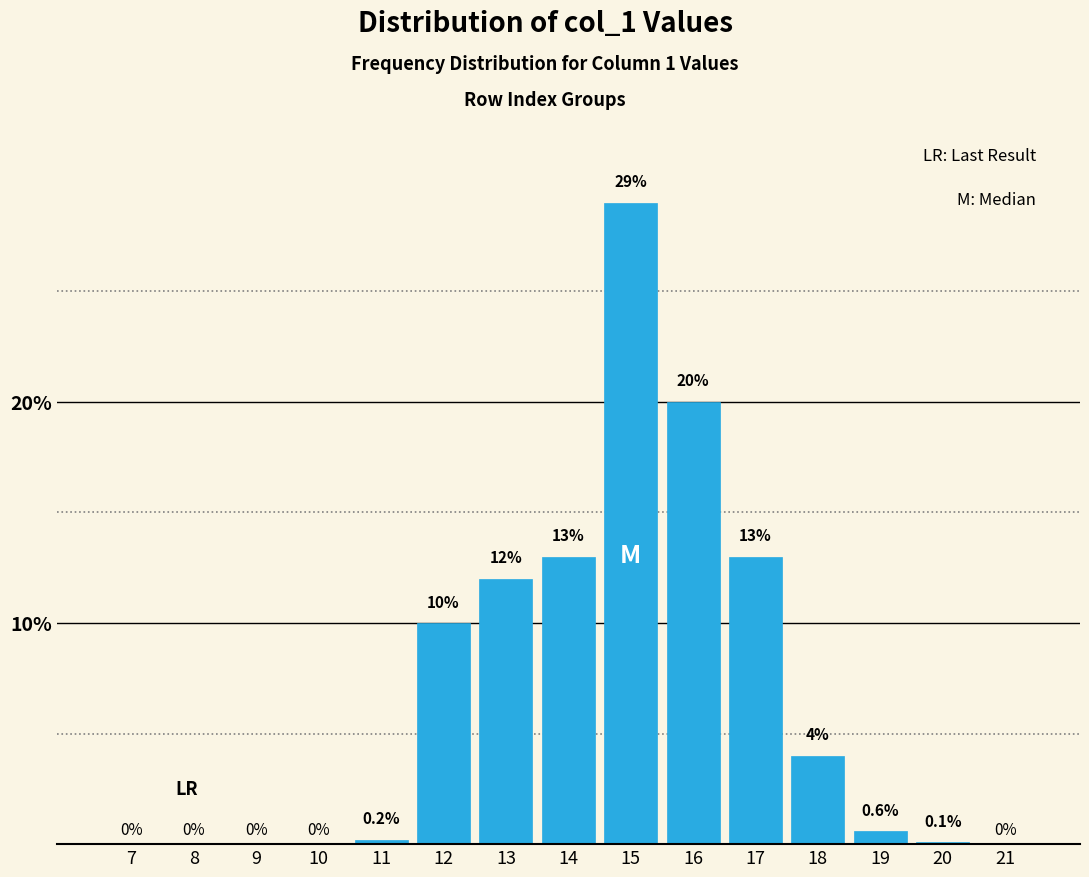

Reading left to right, extract all data points from this chart.

7=0.0	8=0.0	9=0.0	10=0.0	11=0.2	12=10.0	13=12.0	14=13.0	15=29.0	16=20.0	17=13.0	18=4.0	19=0.6	20=0.1	21=0.0